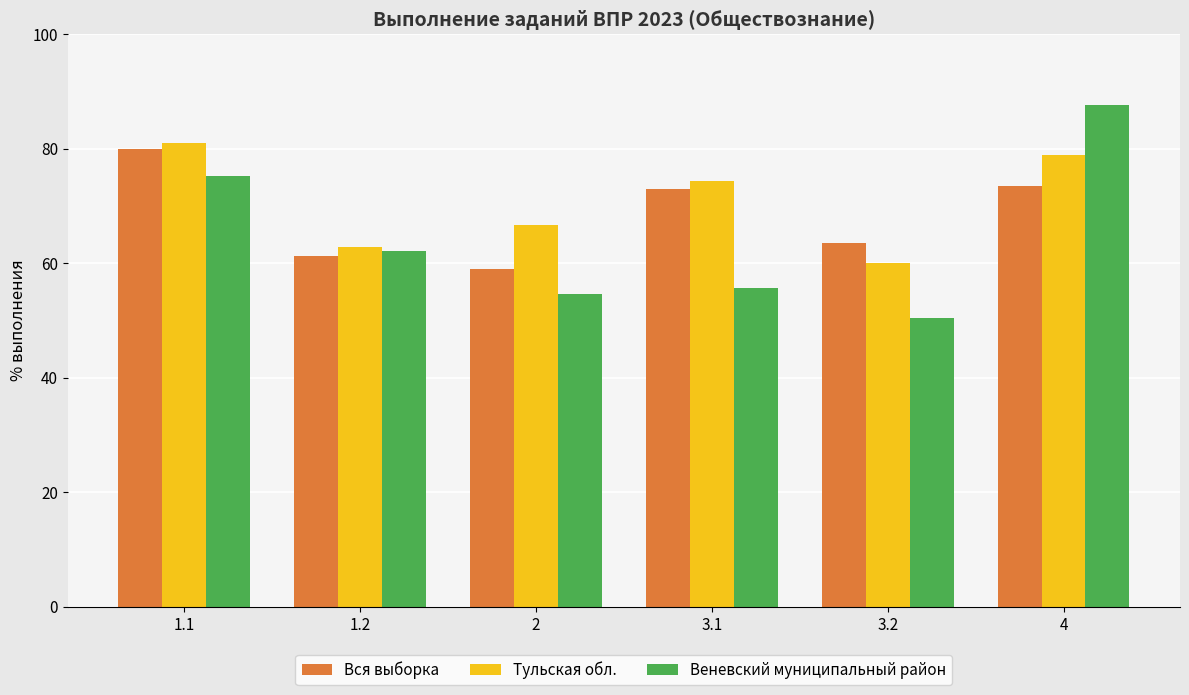

Reading left to right, transcribe all the data shown in this chart.

Вся выборка: 1.1=79.9	1.2=61.2	2=59.0	3.1=73.0	3.2=63.6	4=73.6
Тульская обл.: 1.1=80.9	1.2=62.8	2=66.8	3.1=74.4	3.2=60.0	4=78.9
Веневский муниципальный район: 1.1=75.3	1.2=62.2	2=54.6	3.1=55.7	3.2=50.5	4=87.6